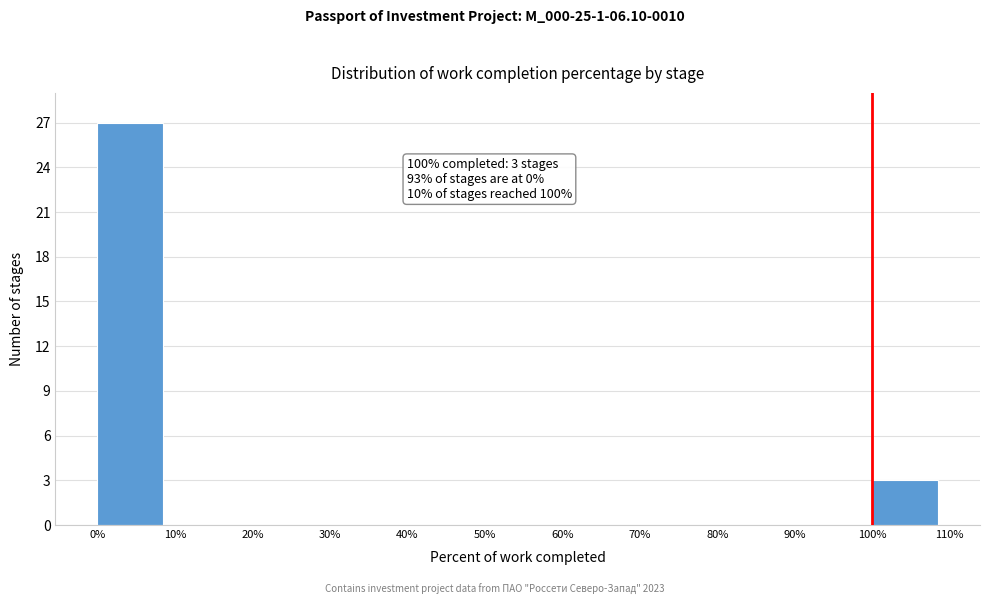

Over which range of the x-axis is the bar tallest?

0% to 10%